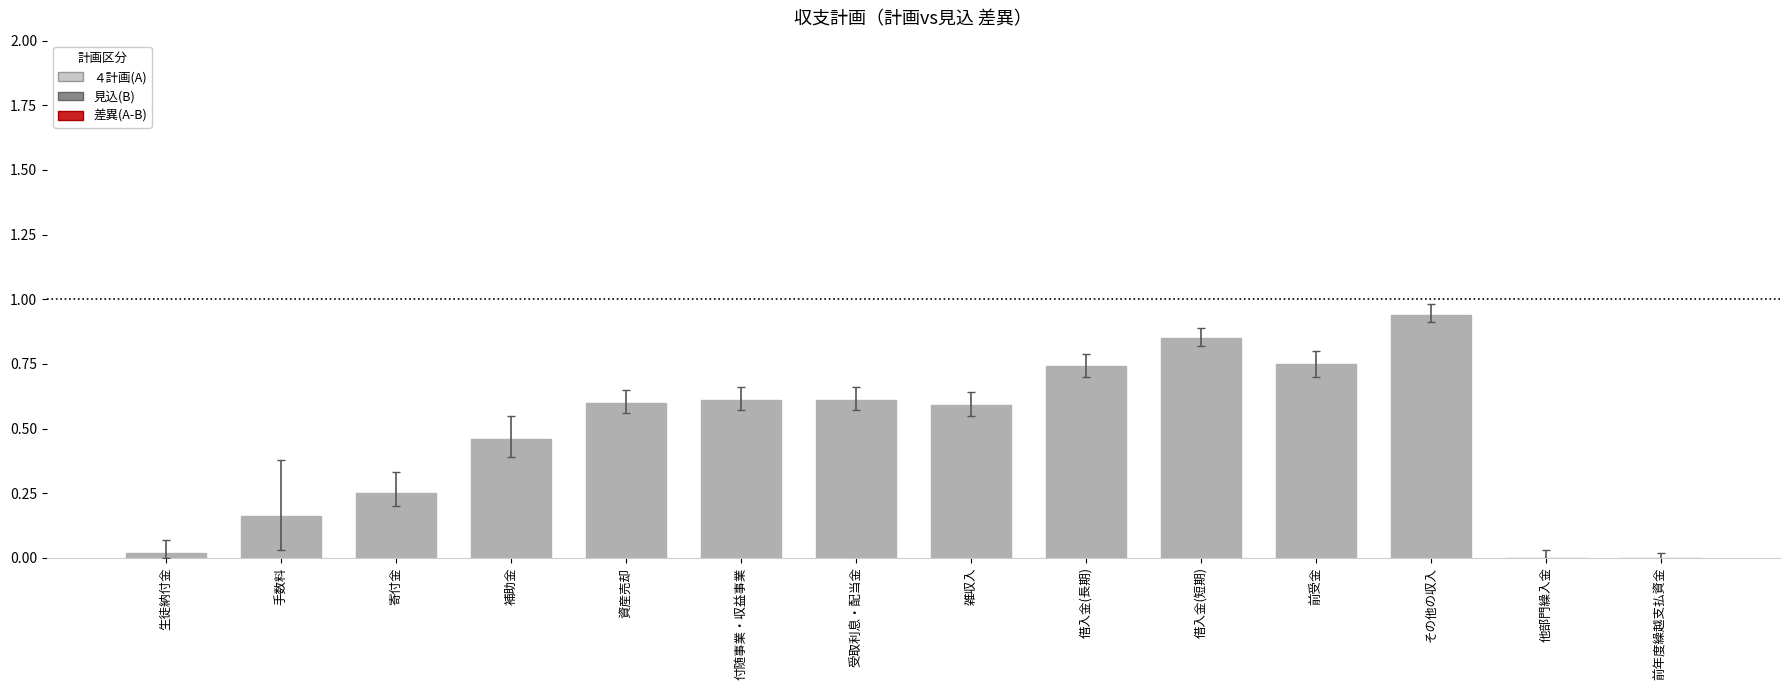

Which has a higher value, 補助金 or その他の収入?

その他の収入